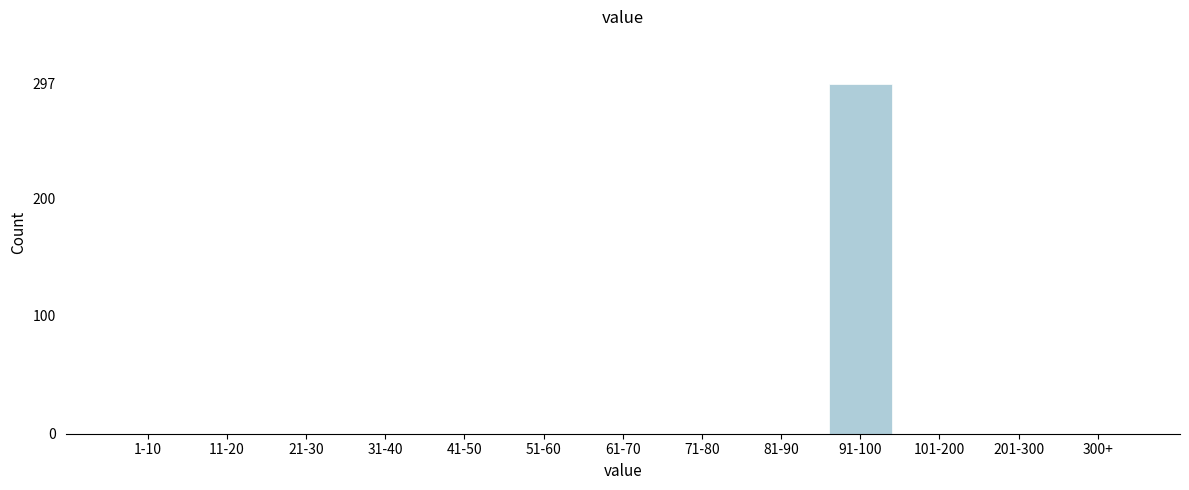

Reading right to left, list all the values displayed in this chart.

300+=0	201-300=0	101-200=0	91-100=297	81-90=0	71-80=0	61-70=0	51-60=0	41-50=0	31-40=0	21-30=0	11-20=0	1-10=0